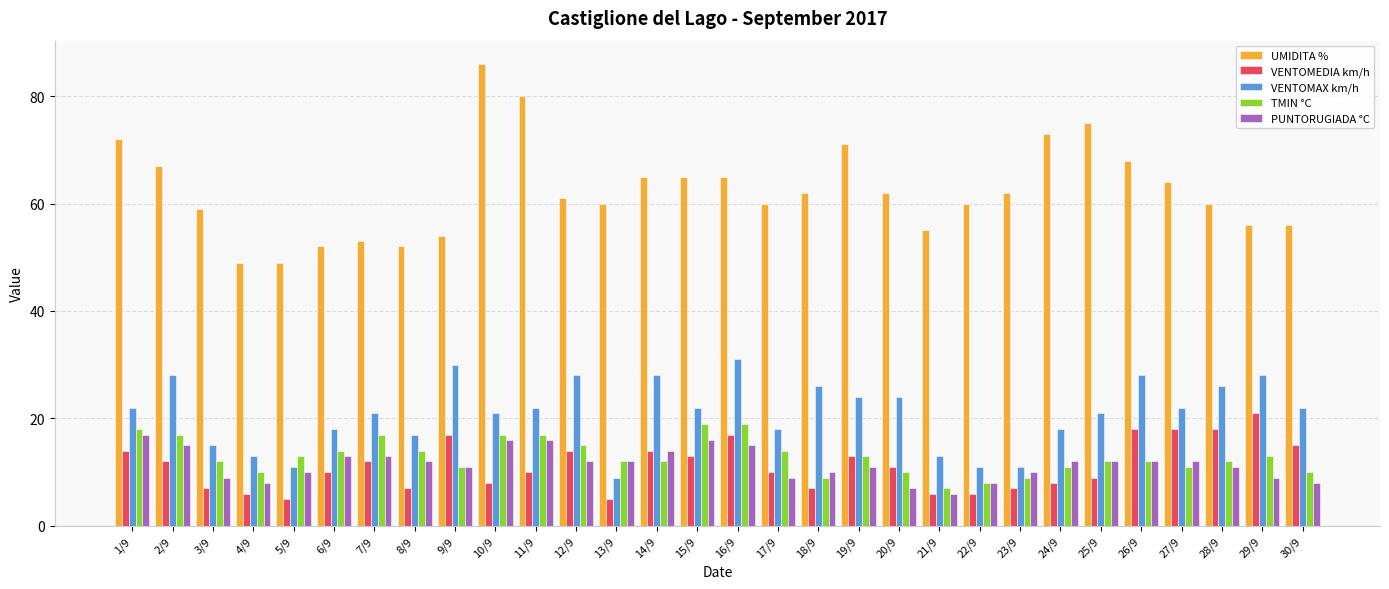

What is the minimum value for VENTOMAX km/h?

9